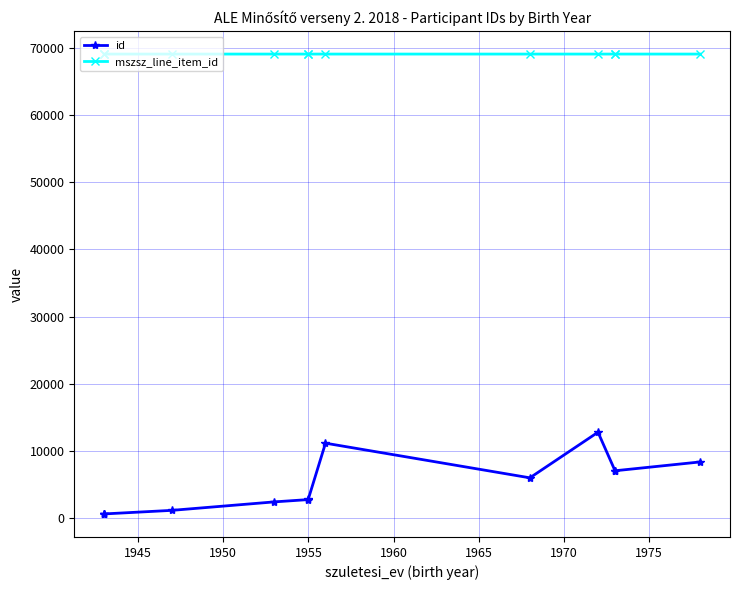

The value of id at 1955 is 619. True or false?

False